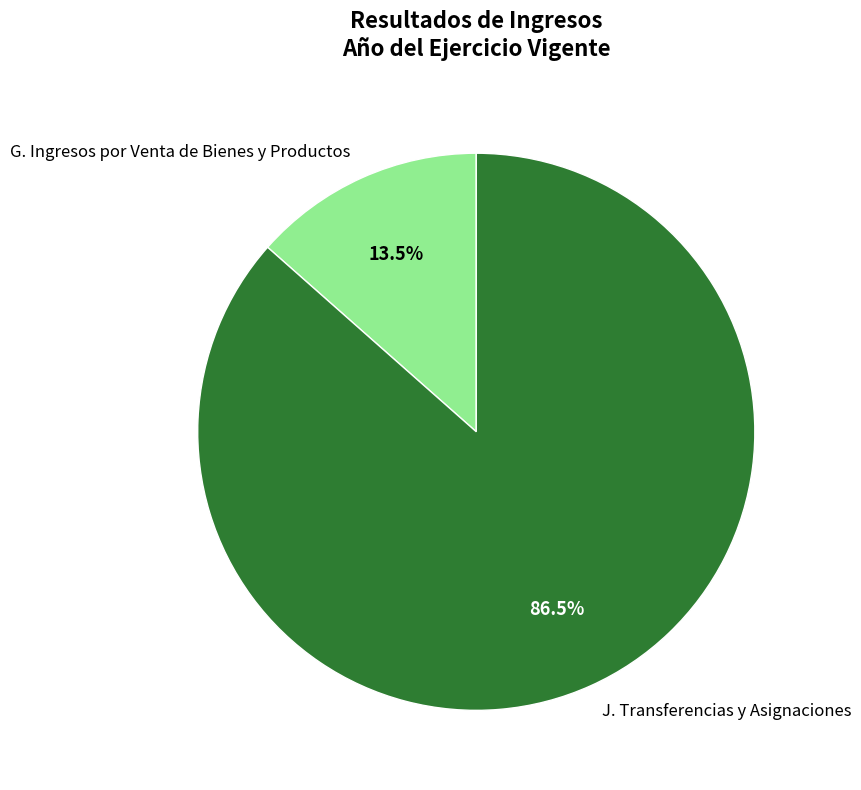

Between G. Ingresos por Venta de Bienes y Productos and J. Transferencias y Asignaciones, which is larger?

J. Transferencias y Asignaciones